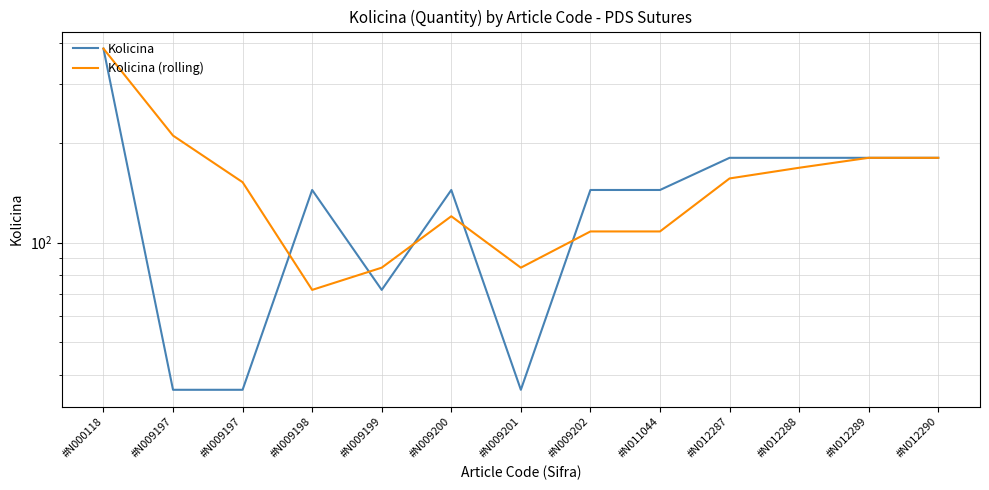

Which series has the largest total across all categories?

Kolicina (rolling)